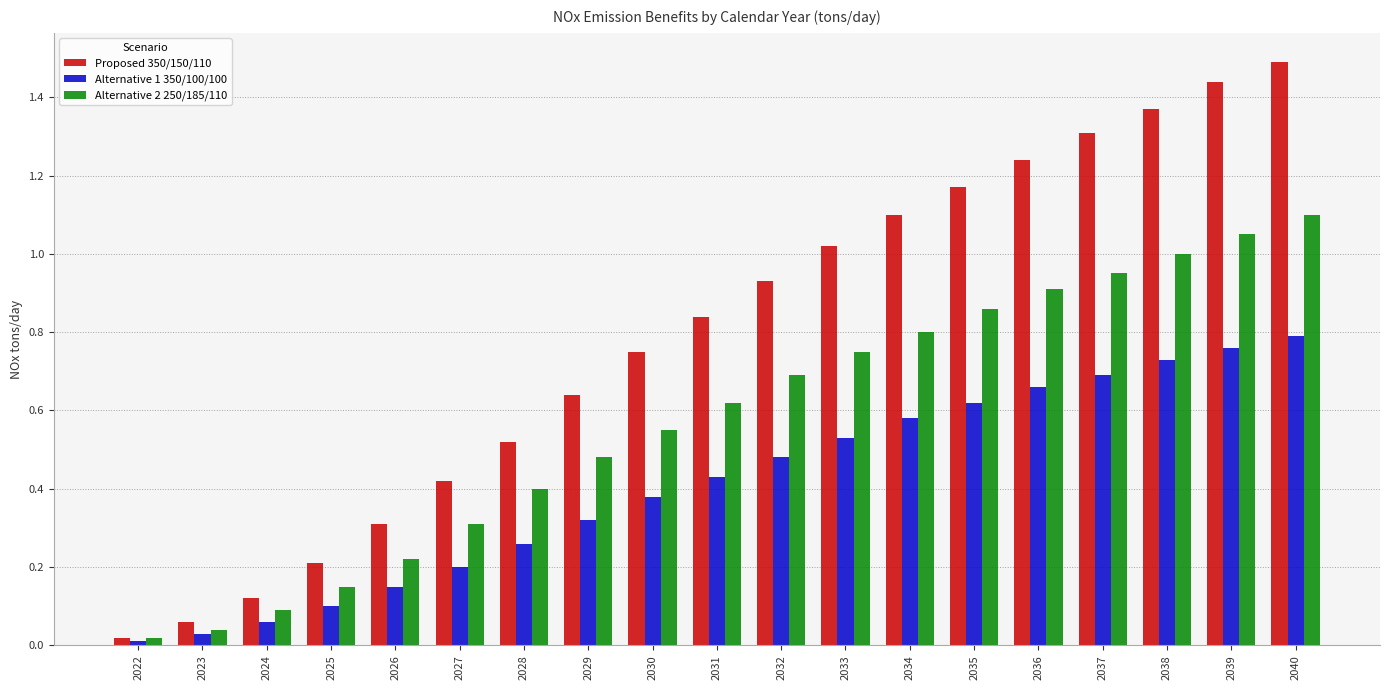

True or false: Alternative 2 250/185/110 has a value of 0.6 at 2039.

False